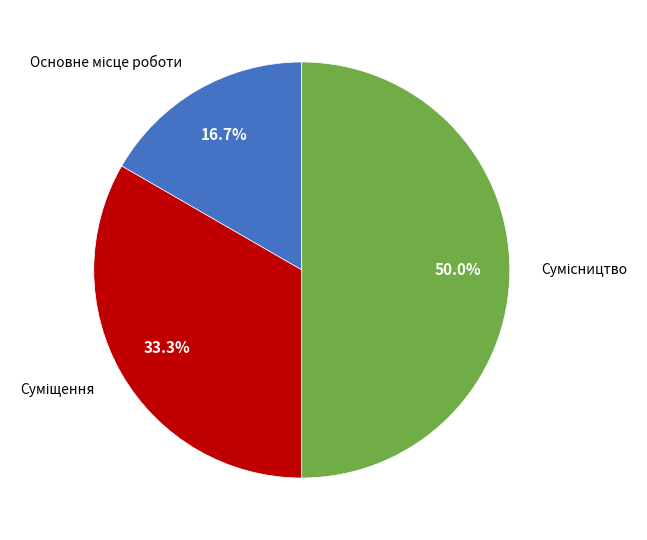

To the nearest percent, what is the combined percentage of Суміщення and Сумісництво?

83%